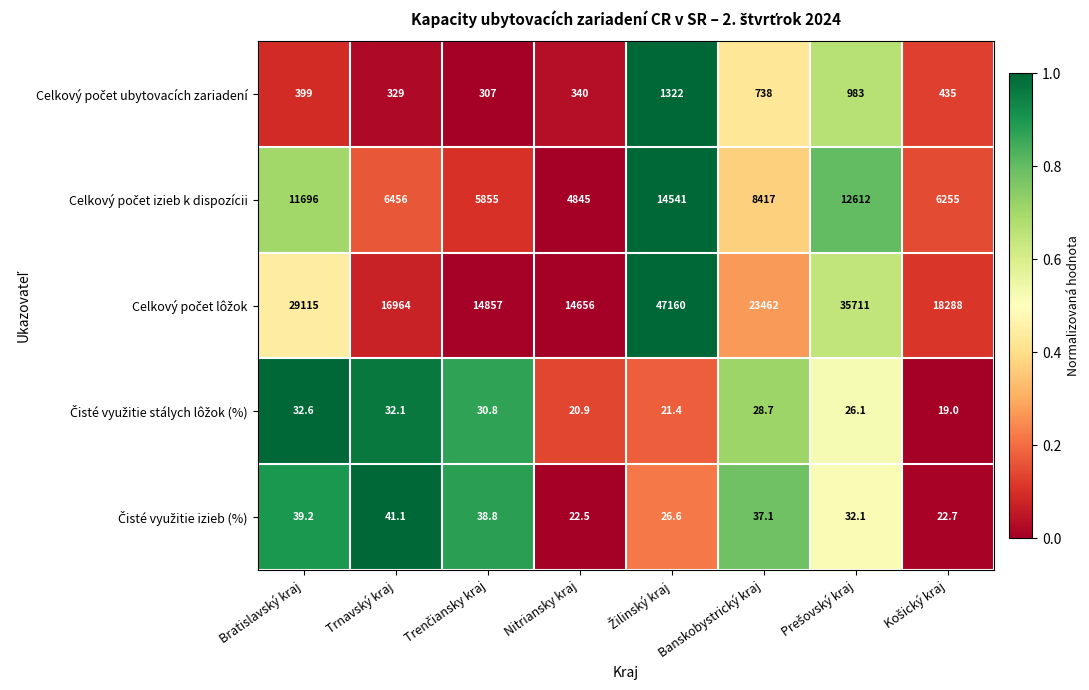

What is the spread (max minus min) of values at Banskobystrický kraj?

23433.3